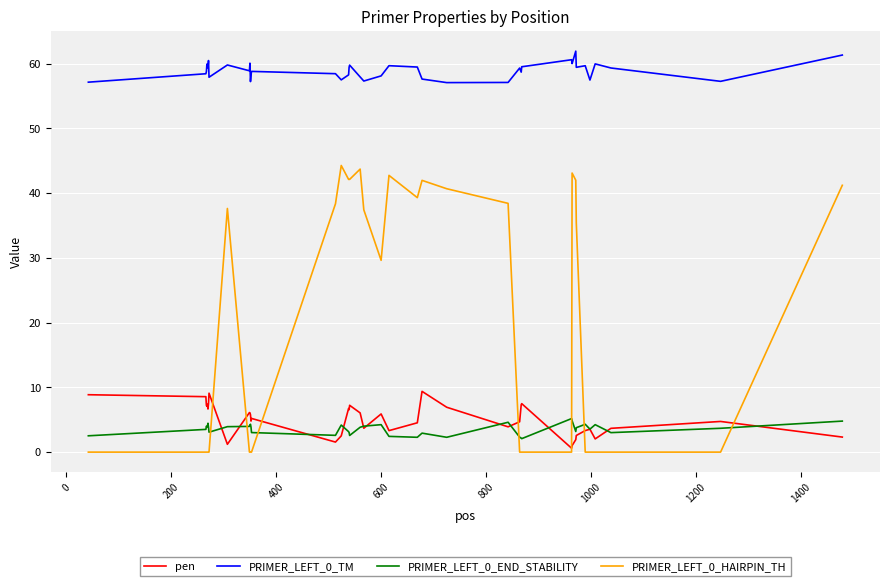

Which series has the largest total across all categories?

PRIMER_LEFT_0_TM